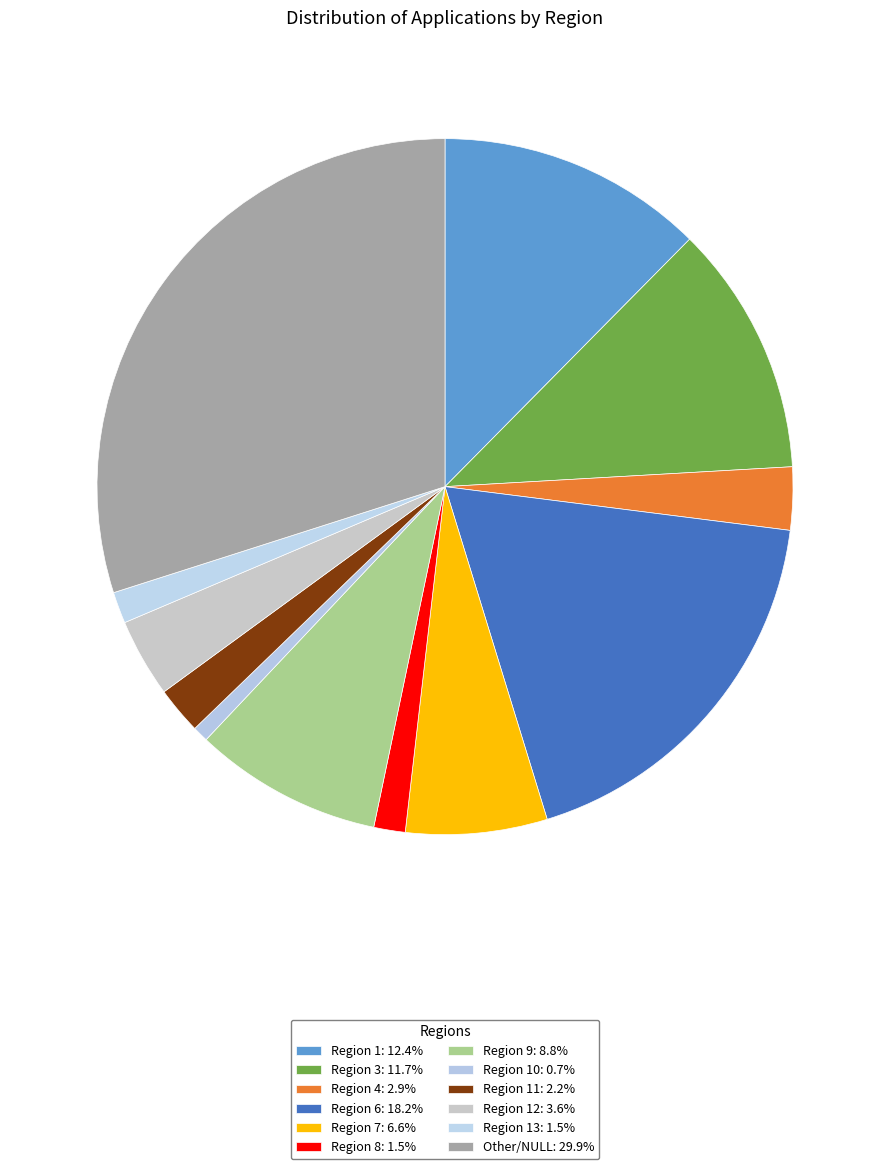

Count the number of slices in the pie.

12